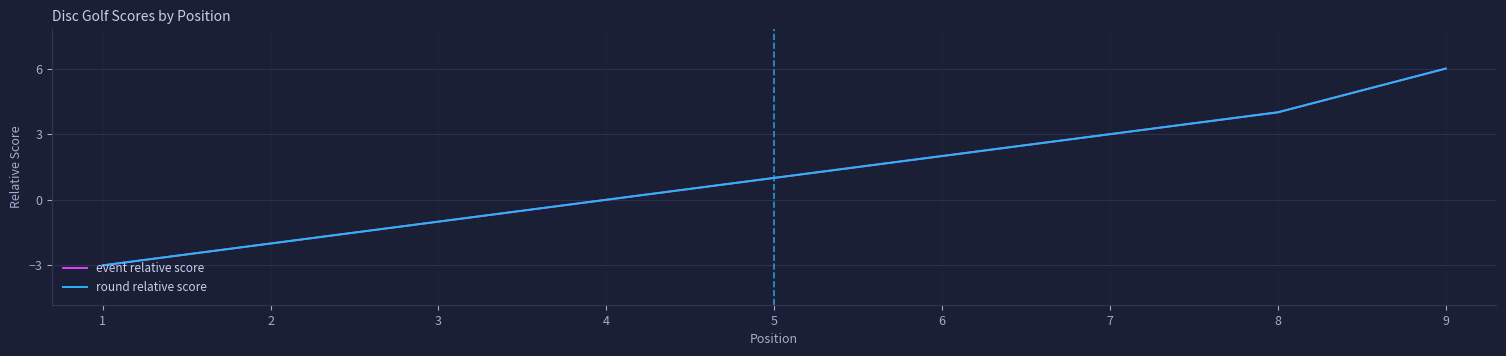

What is the value of the event relative score point at the 2nd from the left?

-2